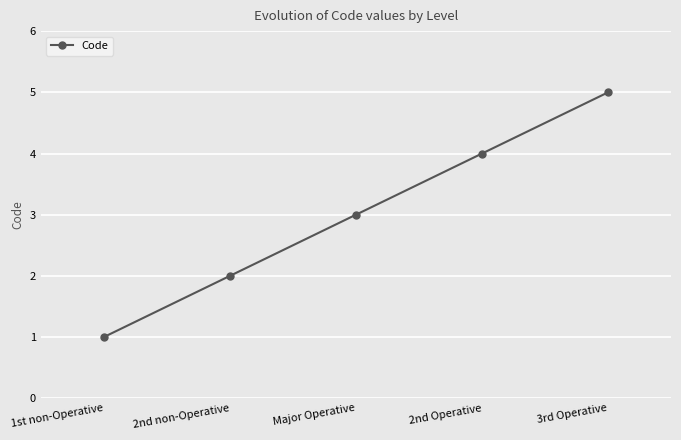

How many values are below 3?

2